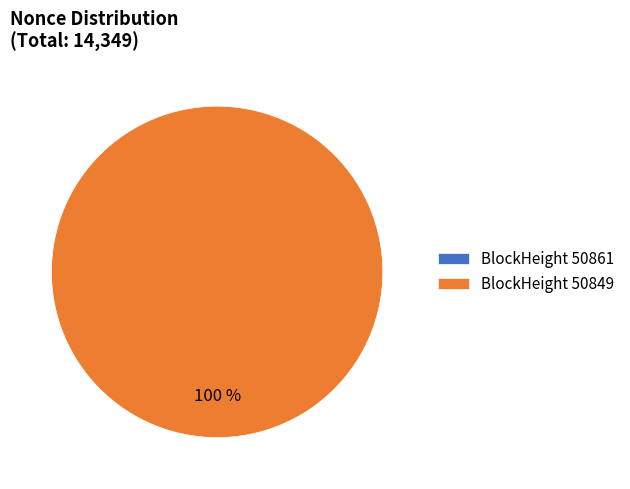

Does any single category account for the majority?

Yes